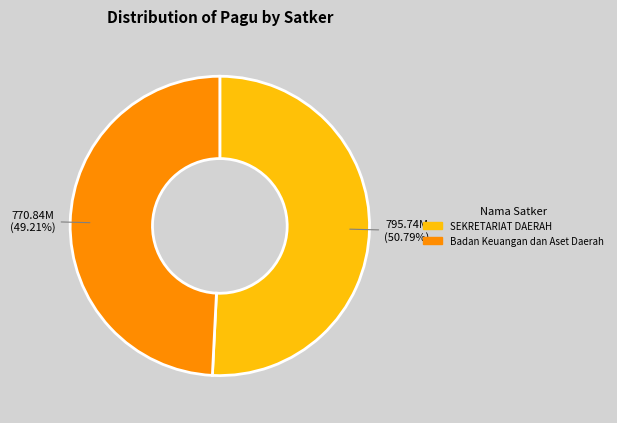

Count the number of slices in the pie.

2